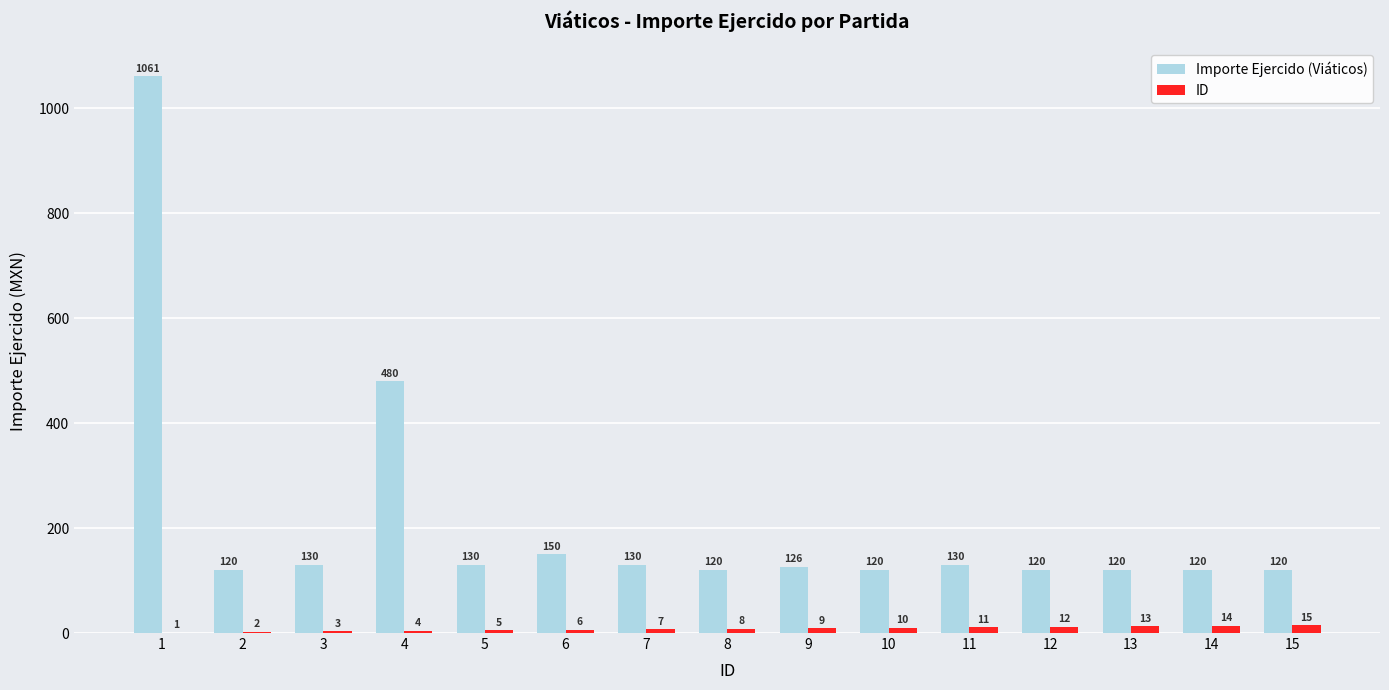

Which series has the largest range (max minus min)?

Importe Ejercido (Viáticos)